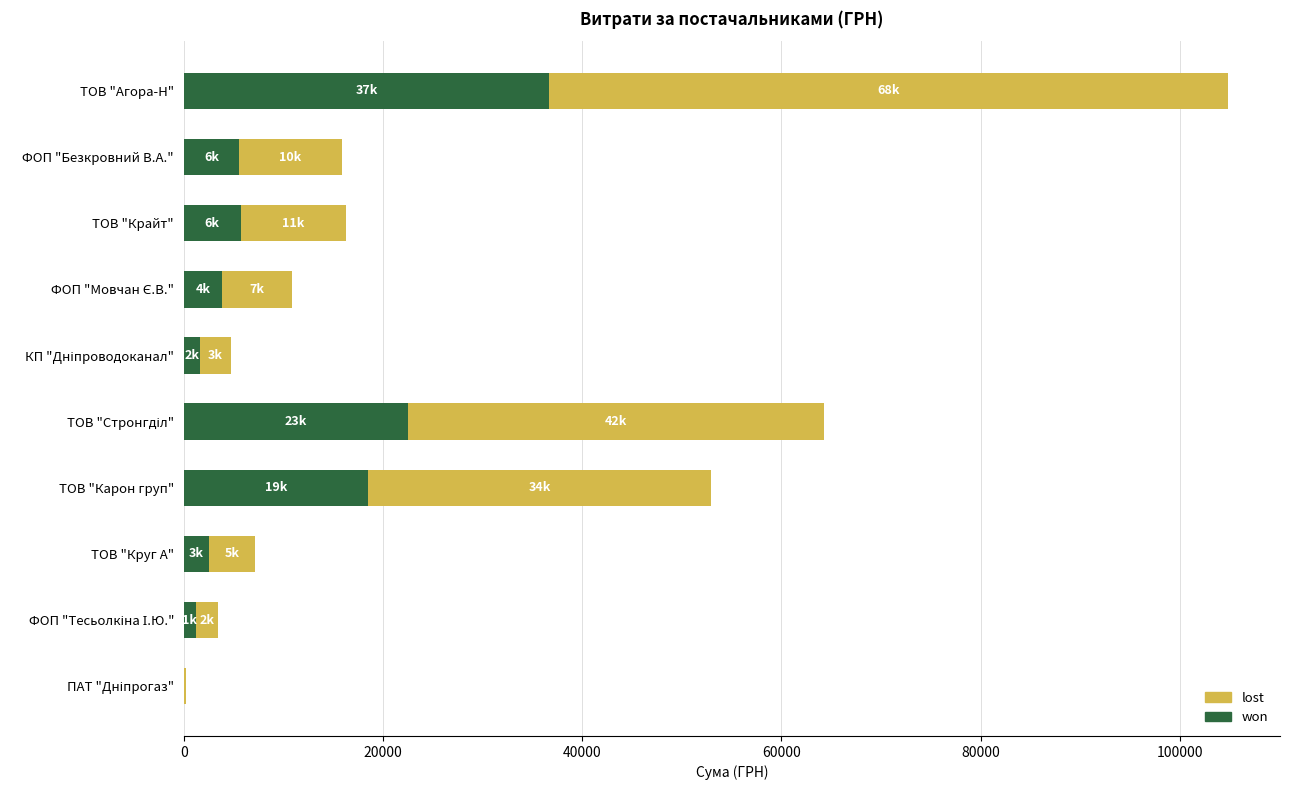

What is the highest value of the won series?

36691.3